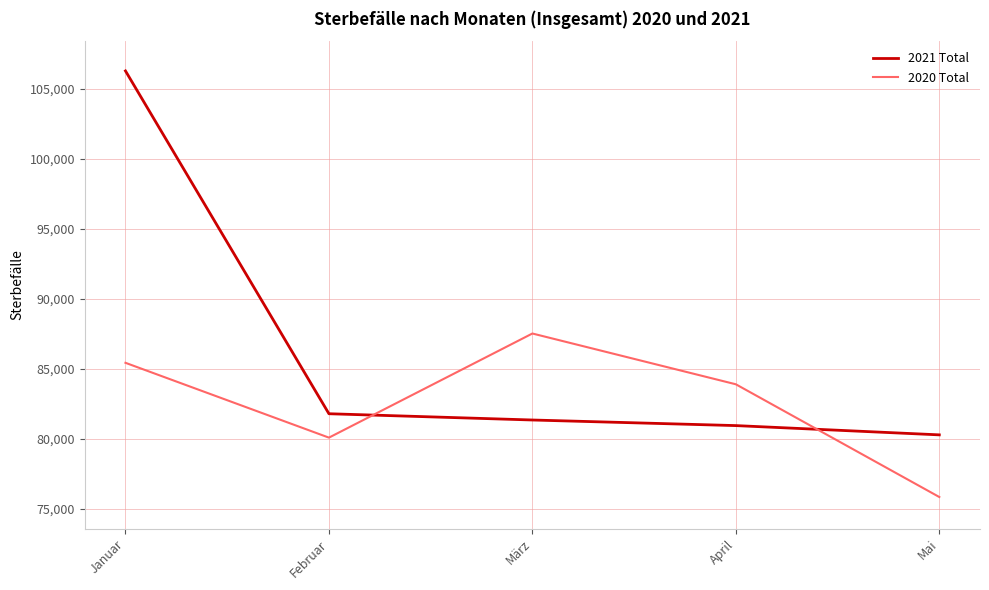

Rank the series by their average value, from highest to lowest.

2021 Total, 2020 Total